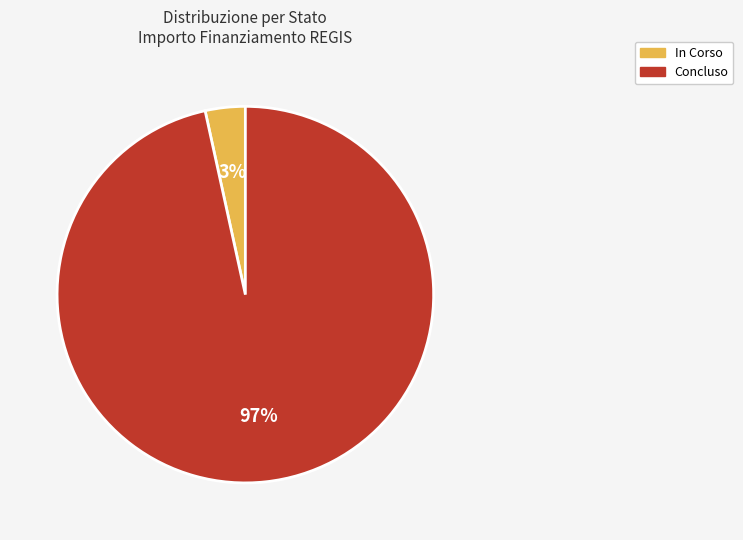

Count the number of slices in the pie.

2